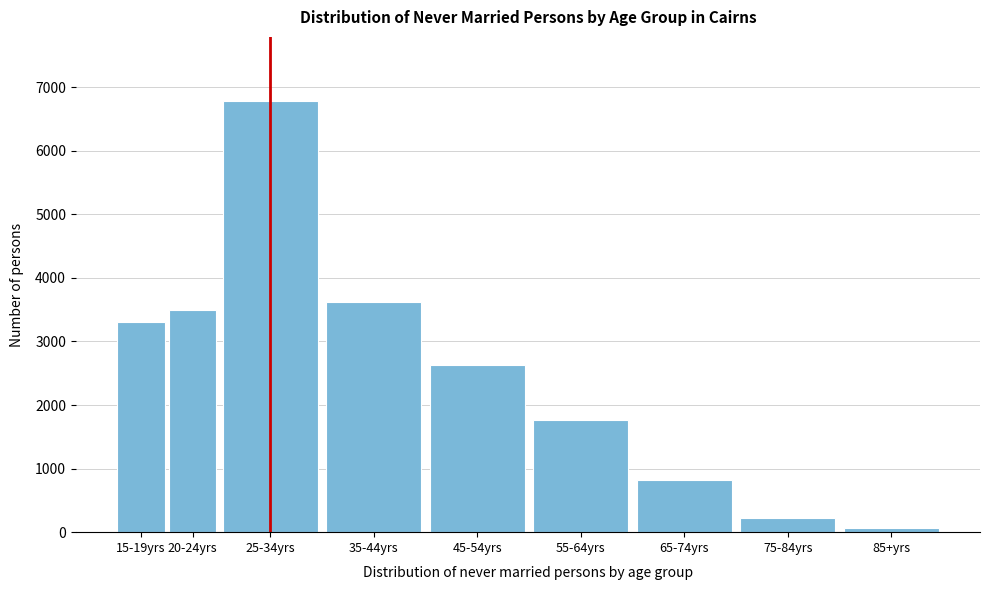

Reading left to right, list all the values displayed in this chart.

15-19yrs=3299	20-24yrs=3495	25-34yrs=6775	35-44yrs=3627	45-54yrs=2628	55-64yrs=1759	65-74yrs=824	75-84yrs=227	85+yrs=62